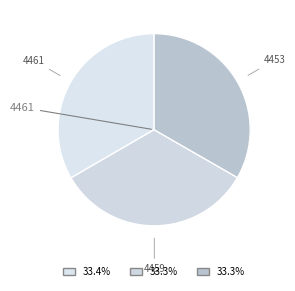

What is the ratio of the value at 4459 to the value at 4461?

1.0